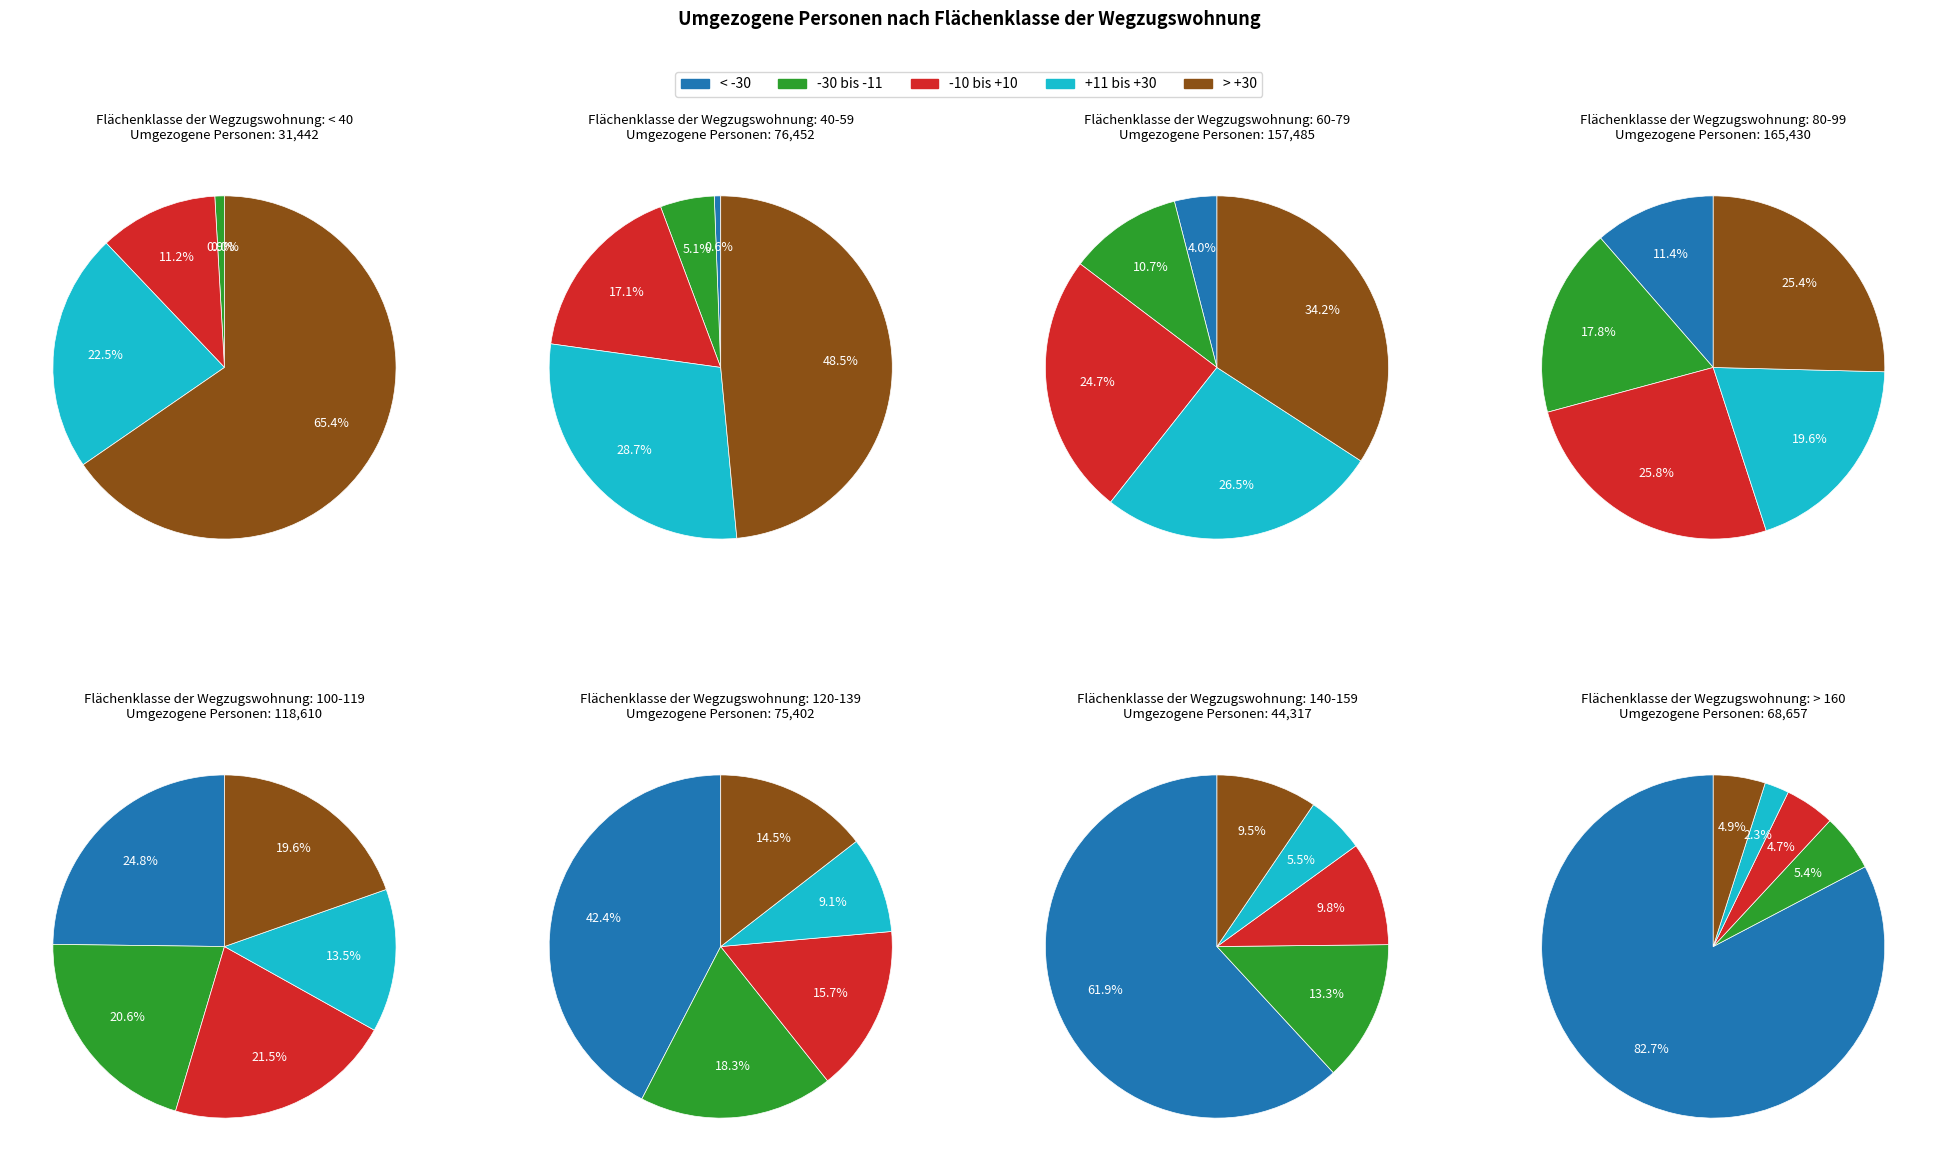

Is the sum of < 40 and 140-159 greater than half?

No